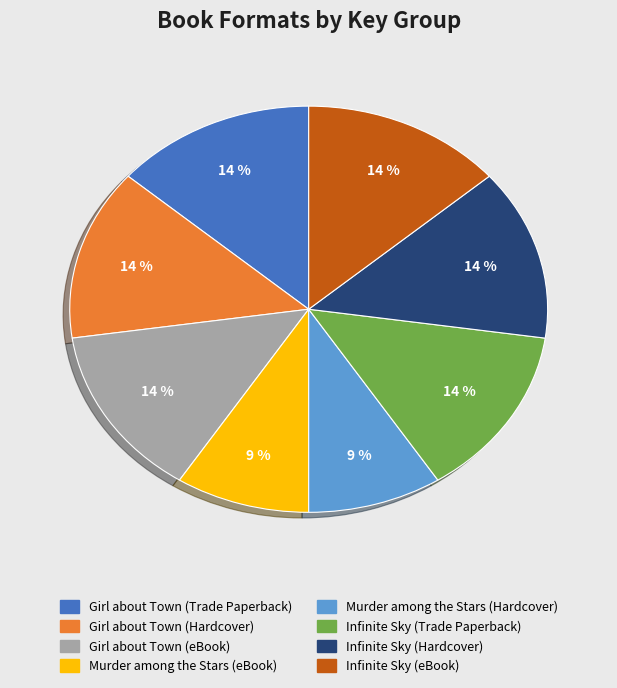

Combined, do Infinite Sky (Hardcover) and Murder among the Stars (Hardcover) account for over 50%?

No